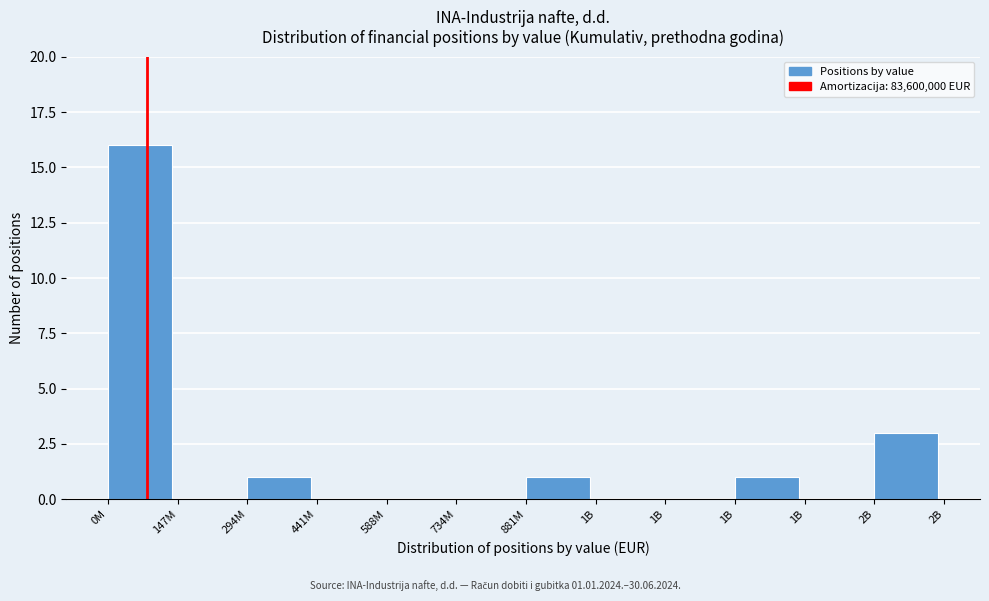

How many series are shown in this chart?

1